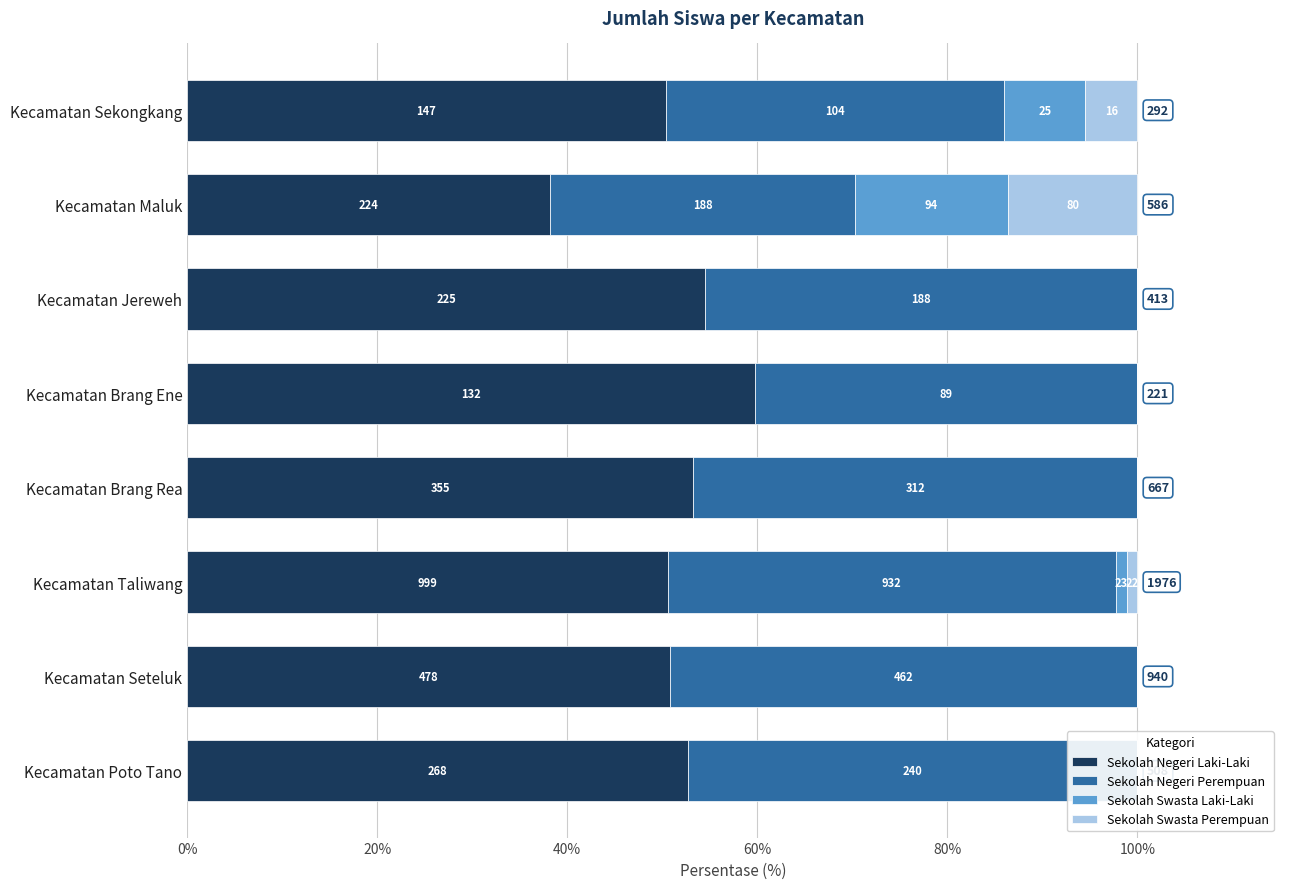

Between Kecamatan Sekongkang and Kecamatan Brang Ene, which is larger?

Kecamatan Brang Ene